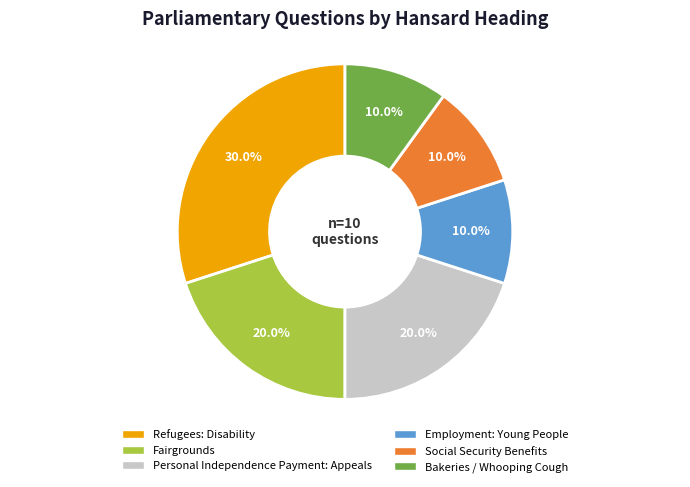

To the nearest percent, what is the difference between the largest and smallest slice percentages?

20%